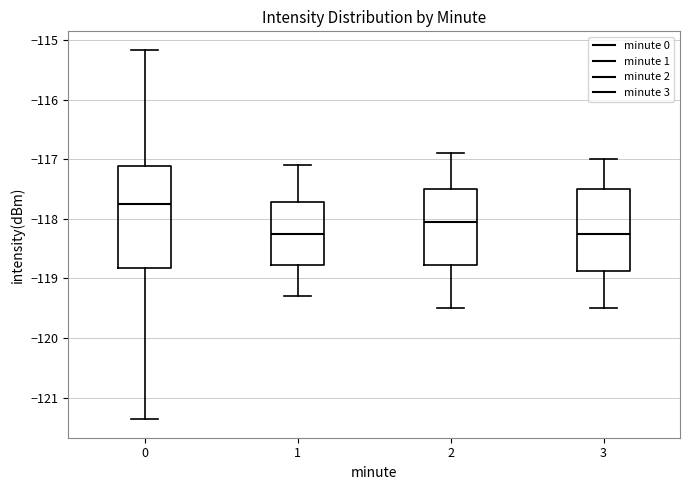

Reading left to right, transcribe this box plot: for each box, give where its median line is, the range the box spans, and where its two whiskers end, as read against the y-axis. The values are not printed on the chart, so give them approximately, as read against the axis.

0: median -117.7, box -118.8 to -117.1, whiskers -121.4 to -115.2
1: median -118.2, box -118.8 to -117.7, whiskers -119.3 to -117.1
2: median -118.0, box -118.8 to -117.5, whiskers -119.5 to -116.9
3: median -118.2, box -118.9 to -117.5, whiskers -119.5 to -117.0